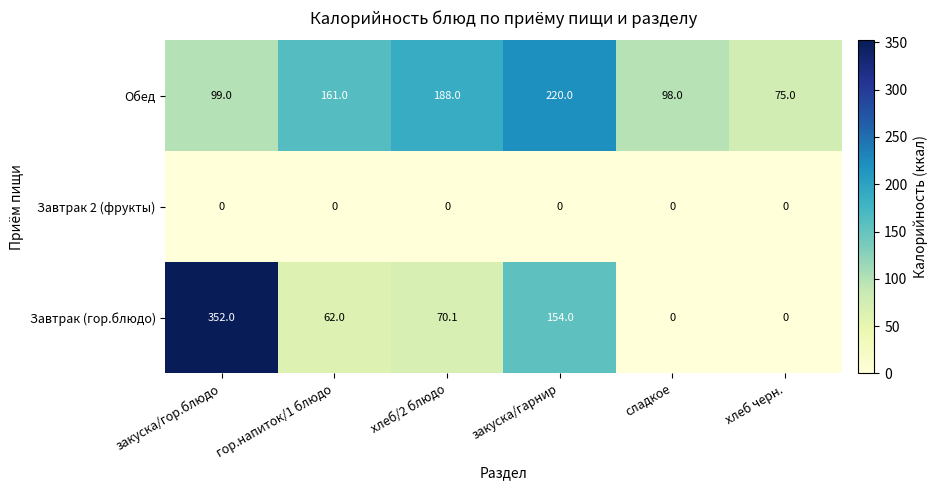

Rank the series by their average value, from lowest to highest.

Завтрак 2 (фрукты), Завтрак (гор.блюдо), Обед